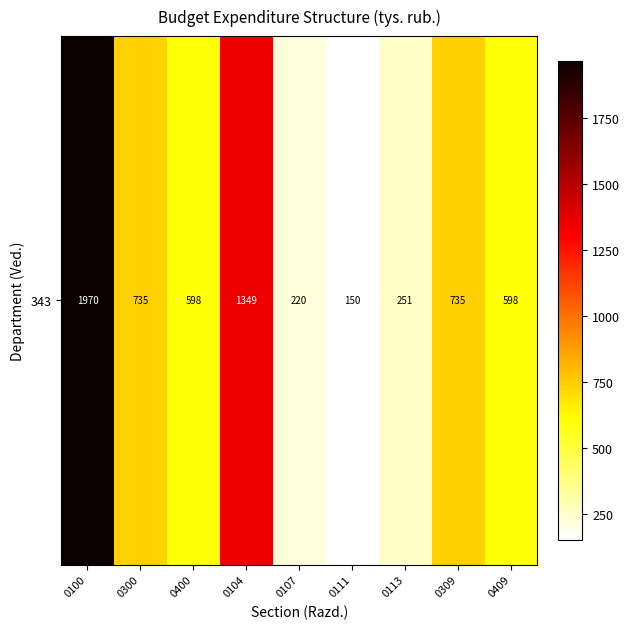

Reading right to left, transcribe all the data shown in this chart.

598.0	734.7	250.7	150.0	220.0	1349.1	598.0	734.7	1969.8